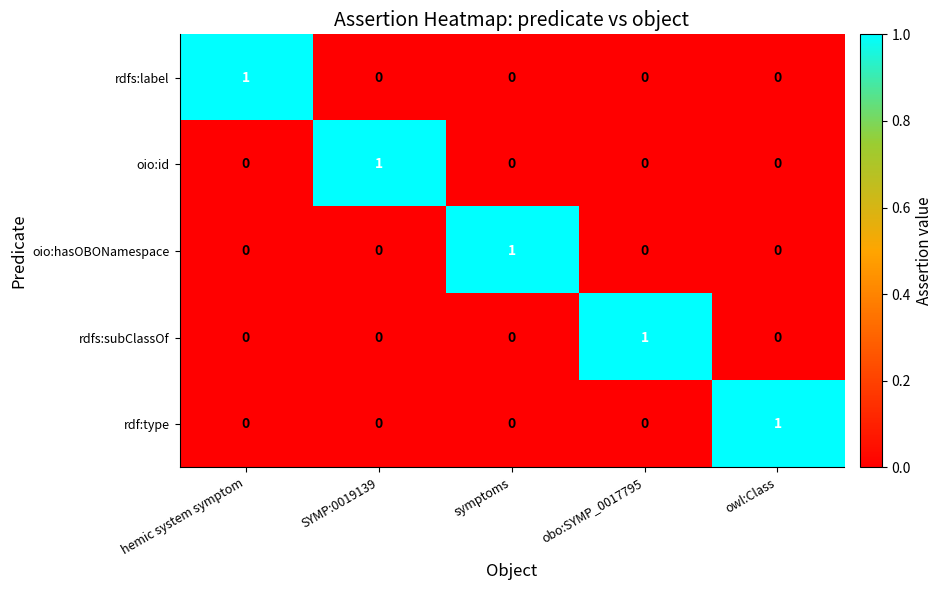

Count the rdfs:label values in the range 0 to 1.

5